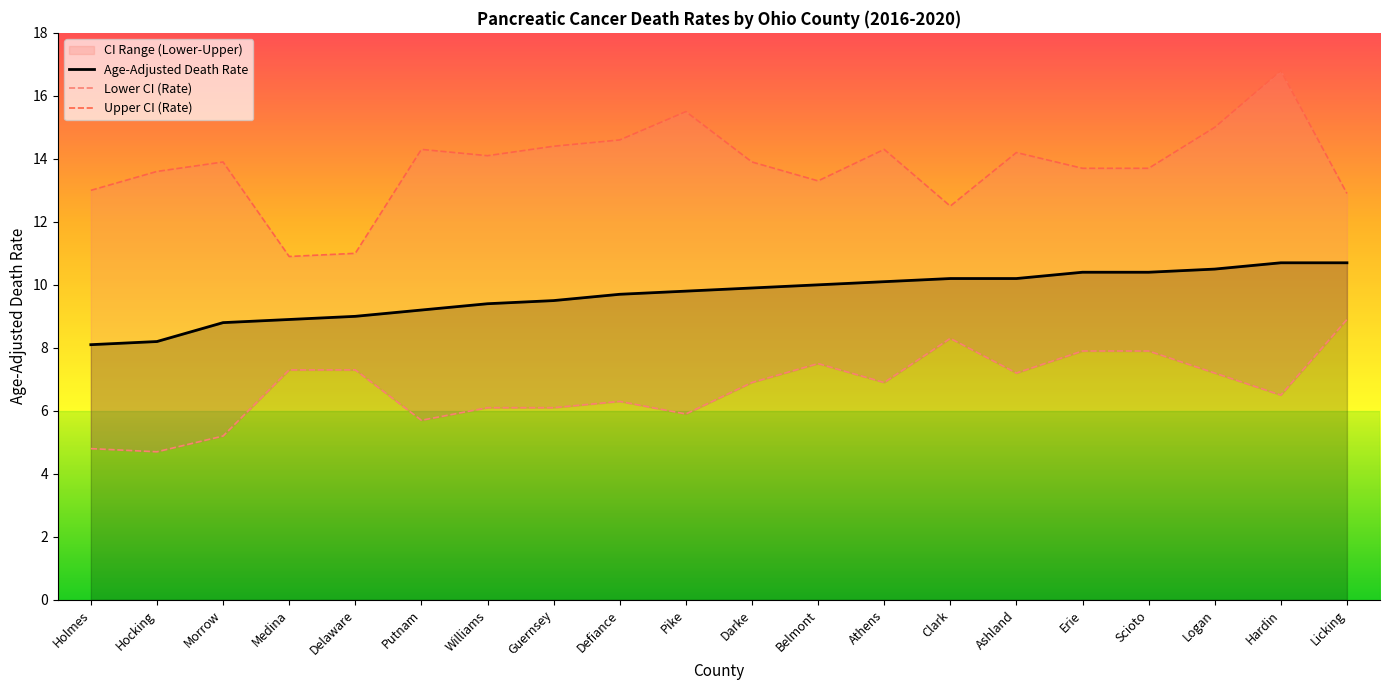

What position from the left is Holmes?

1